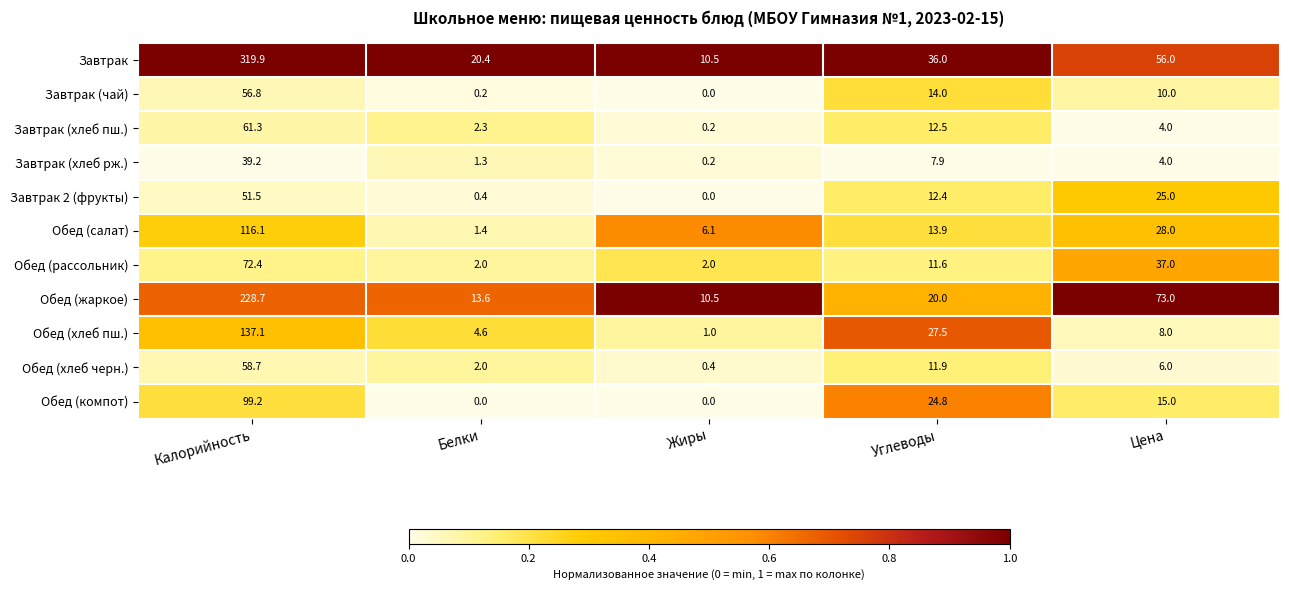

Which series changed the most between Жиры and Углеводы?

Обед (хлеб пш.)